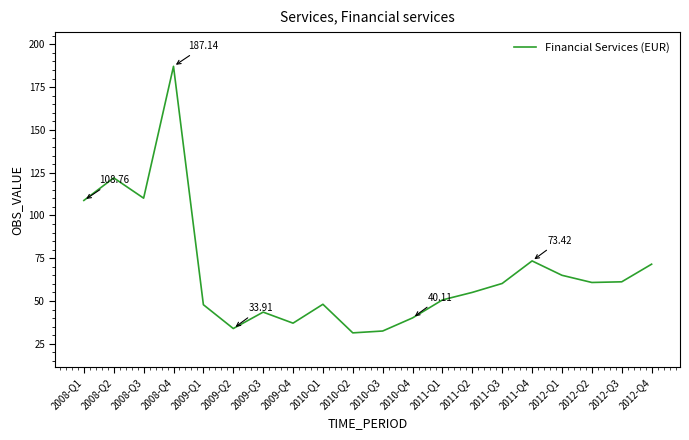

What is the sum of the values at 2008-Q3 and 2012-Q4?

181.6